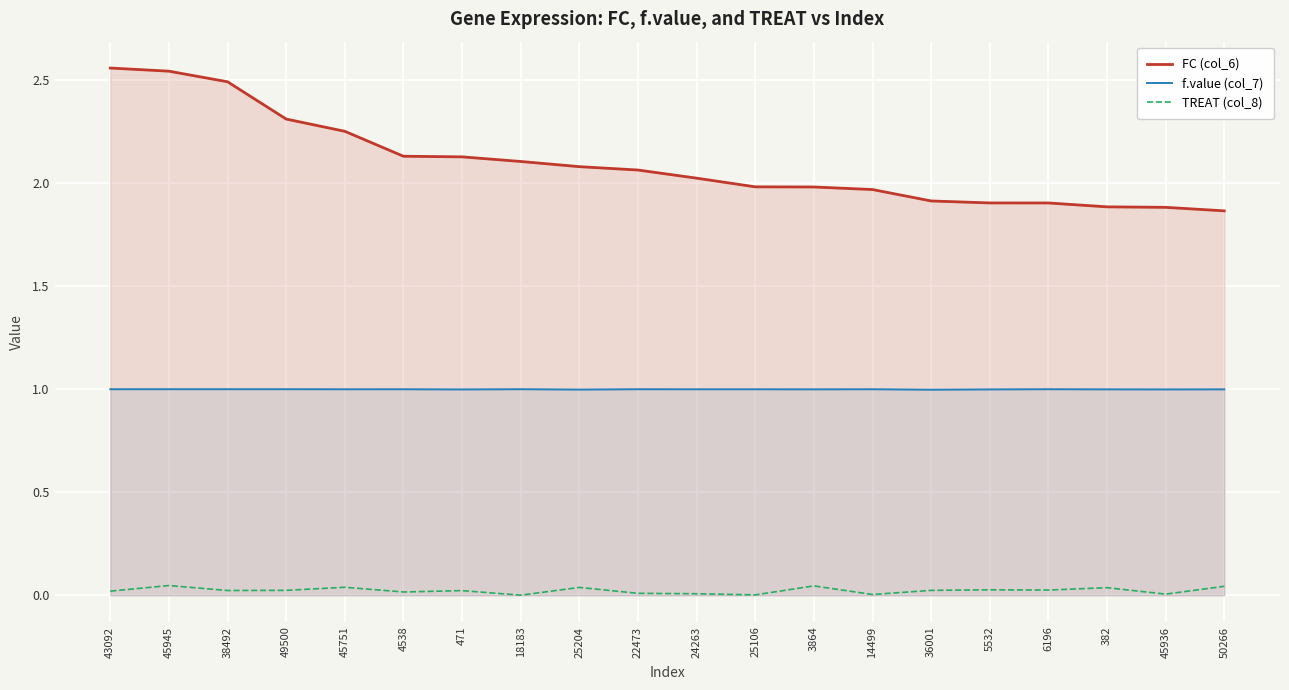

How many lines are shown in the chart?

3